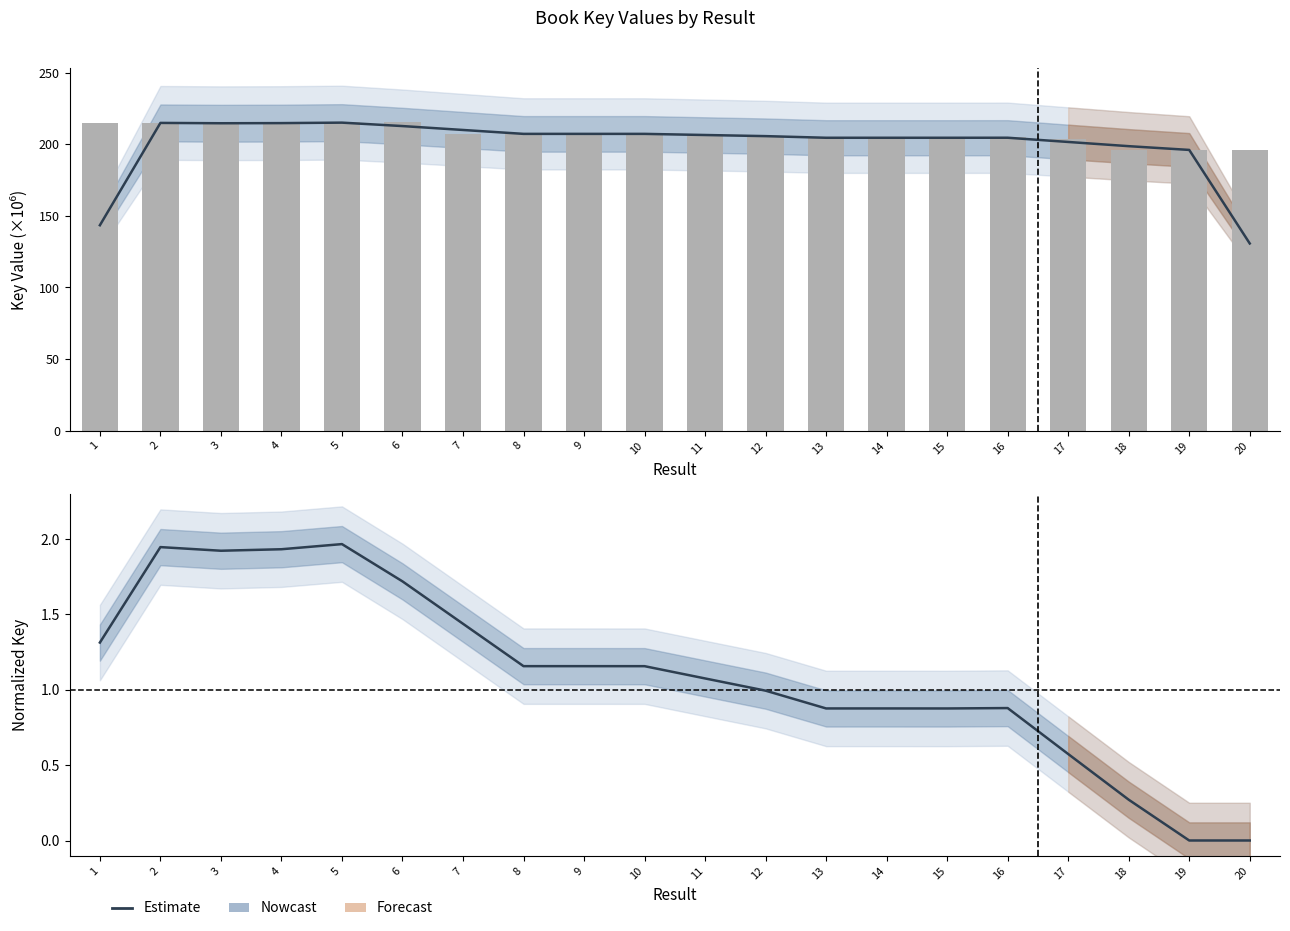

How many data points in Estimate are above 1?

11